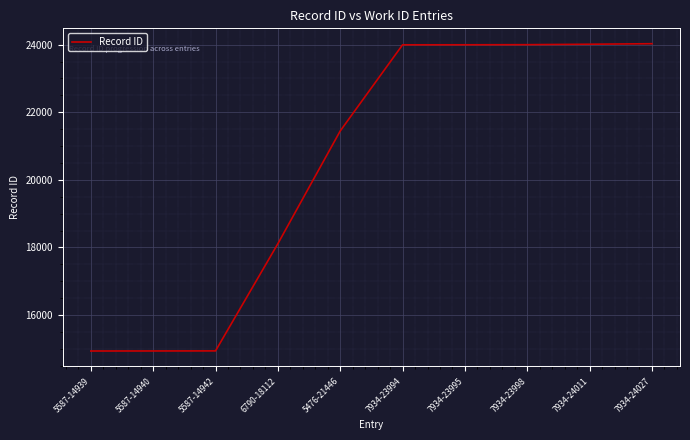

Approximately how many times larger is the value at 7934-24027 compared to 5476-21446?

1.1